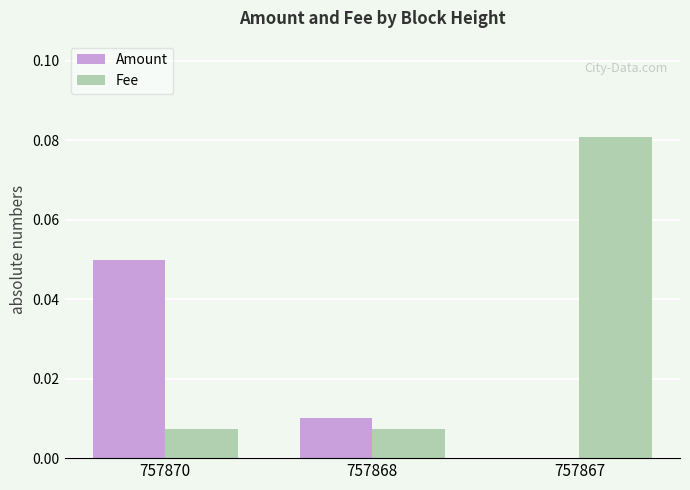

Which category has the highest value across all series?

757867